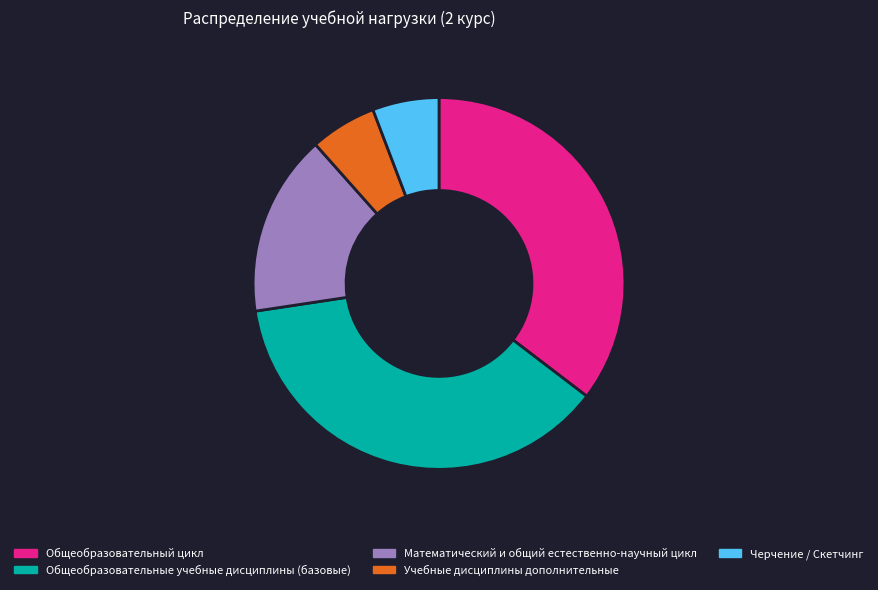

Is Учебные дисциплины дополнительные the majority of the pie?

No